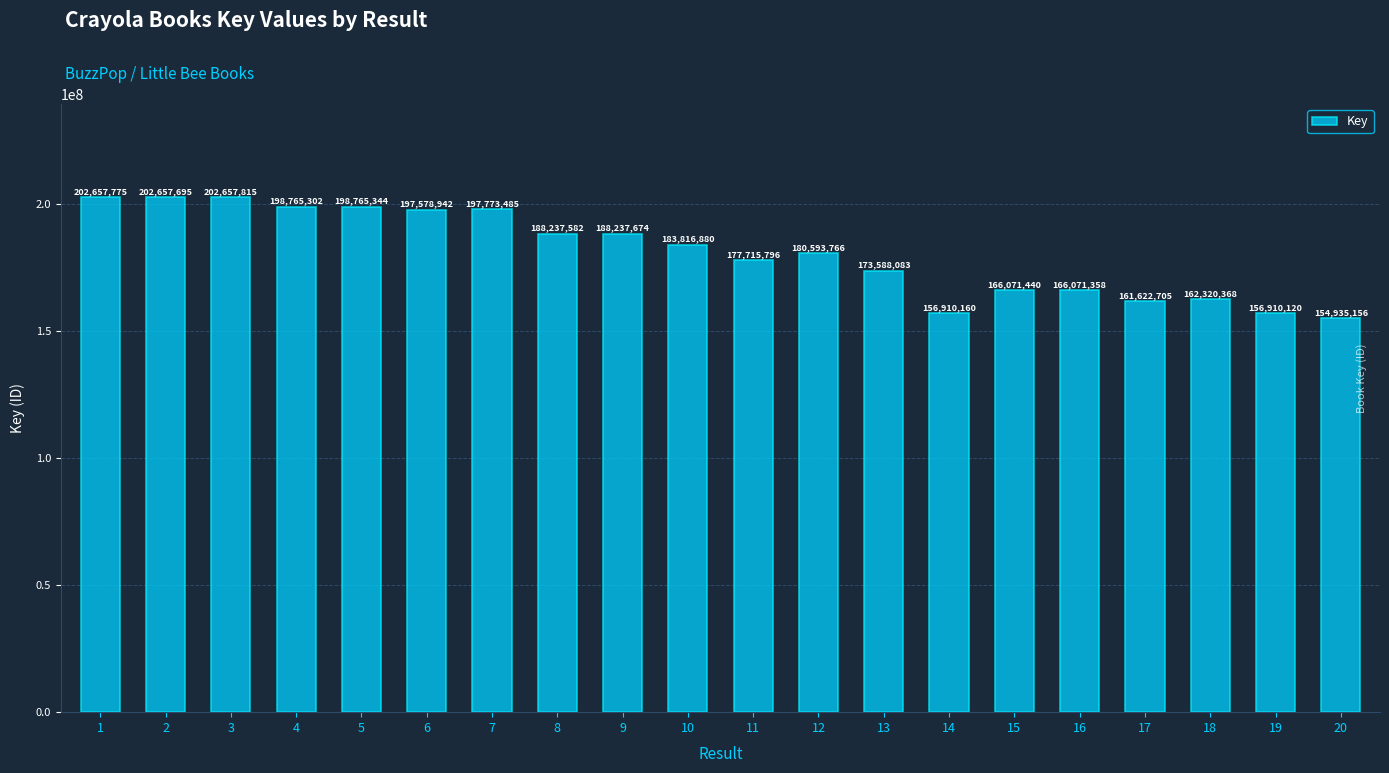

What is the greatest value displayed?

202657815